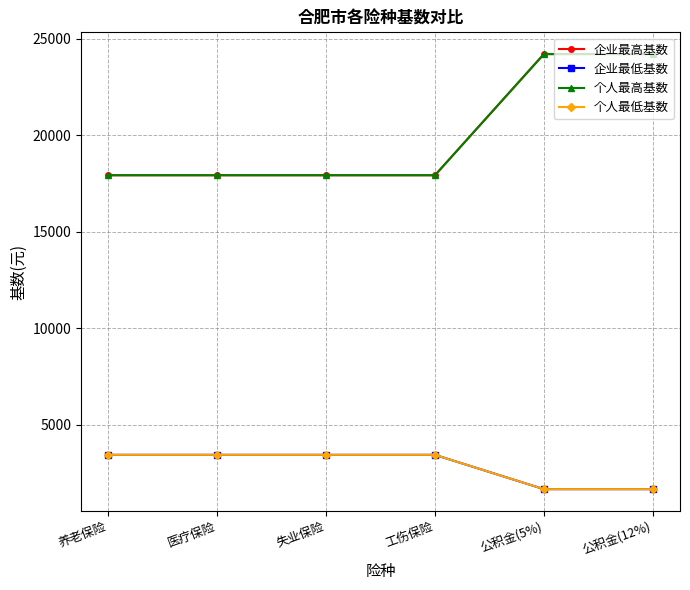

Which series changed the most between 失业保险 and 工伤保险?

企业最高基数